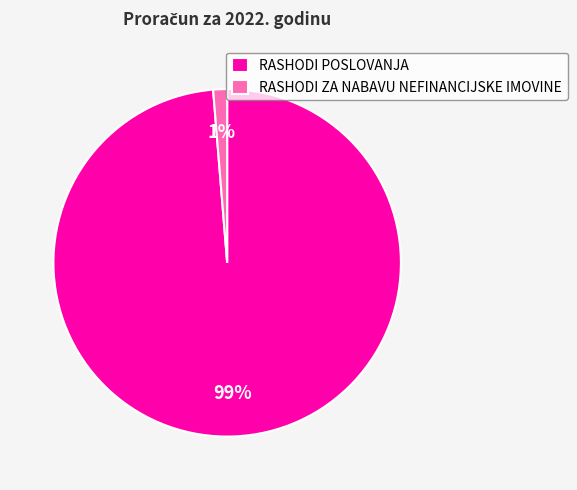

Combined, do RASHODI POSLOVANJA and RASHODI ZA NABAVU NEFINANCIJSKE IMOVINE account for over 50%?

Yes